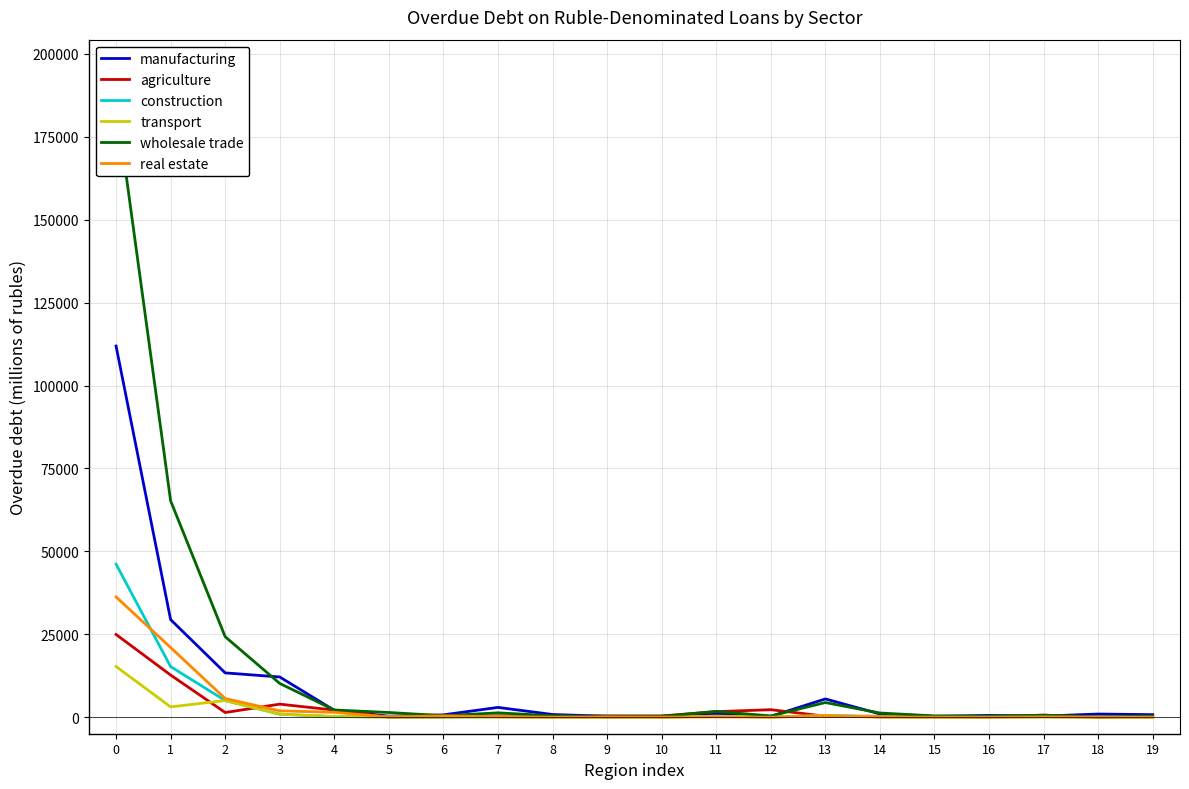

What is the difference between the second highest and minimum values in the manufacturing series?

29167